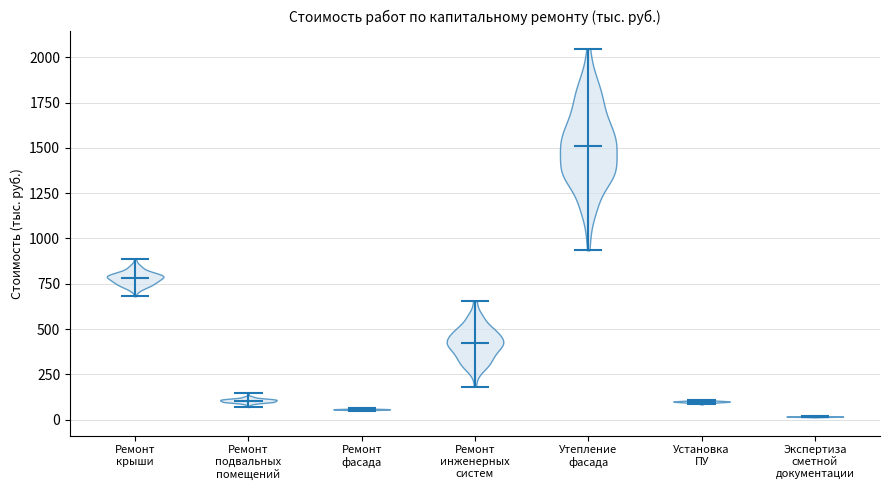

What is the lowest point the violin for Утепление фасада reaches on the y-axis? The values are not printed on the chart, so give them approximately, as read against the axis.

950